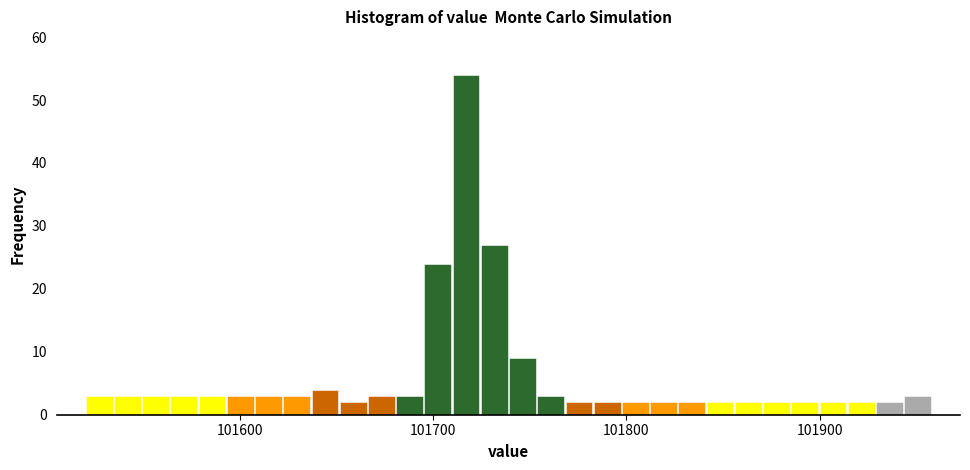

Around what value on the x-axis is the tallest bar? Give the approximate position of its centre, as read against the axis.

101720